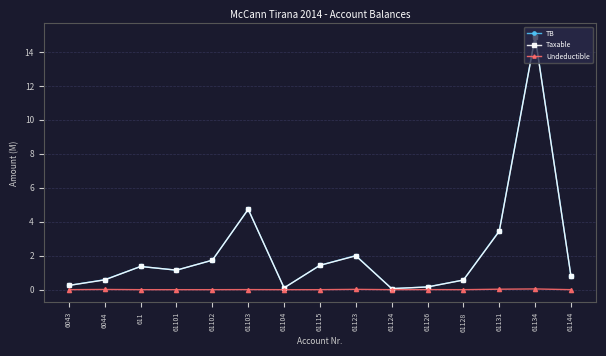

What is the difference between the highest and lowest values at 61115?

1.4